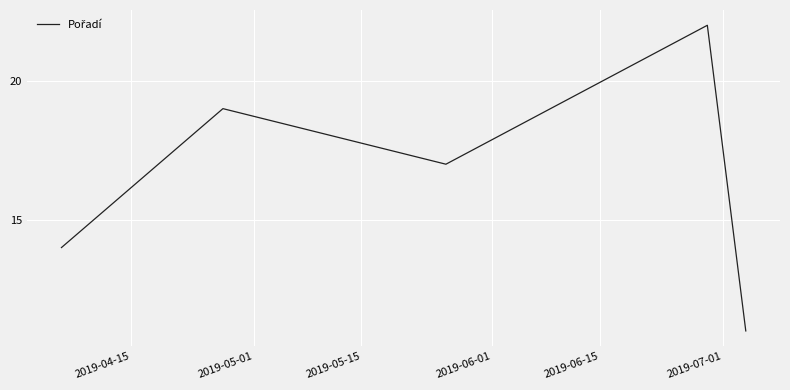

What is the maximum value shown in the chart?

22